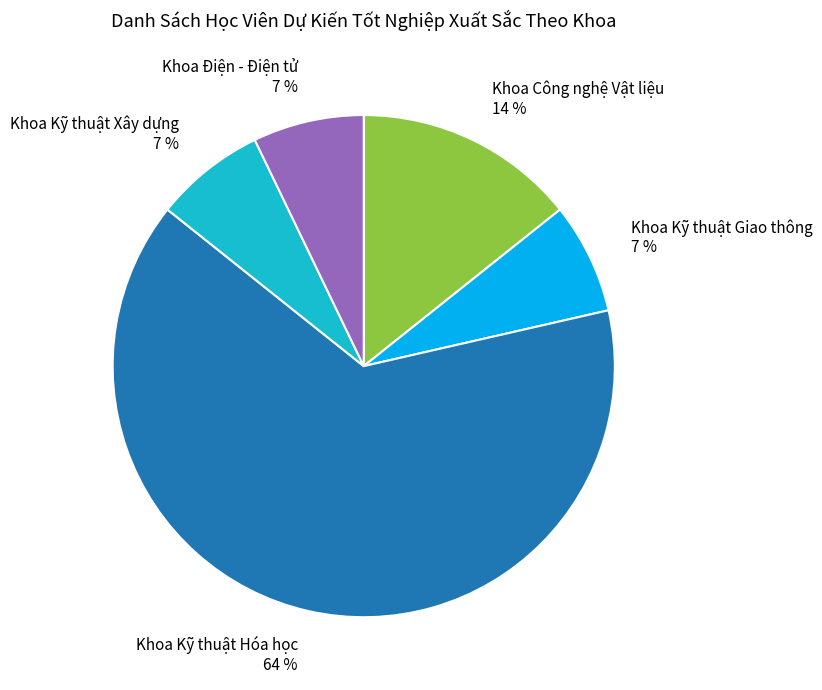

How many segments does this pie chart have?

5